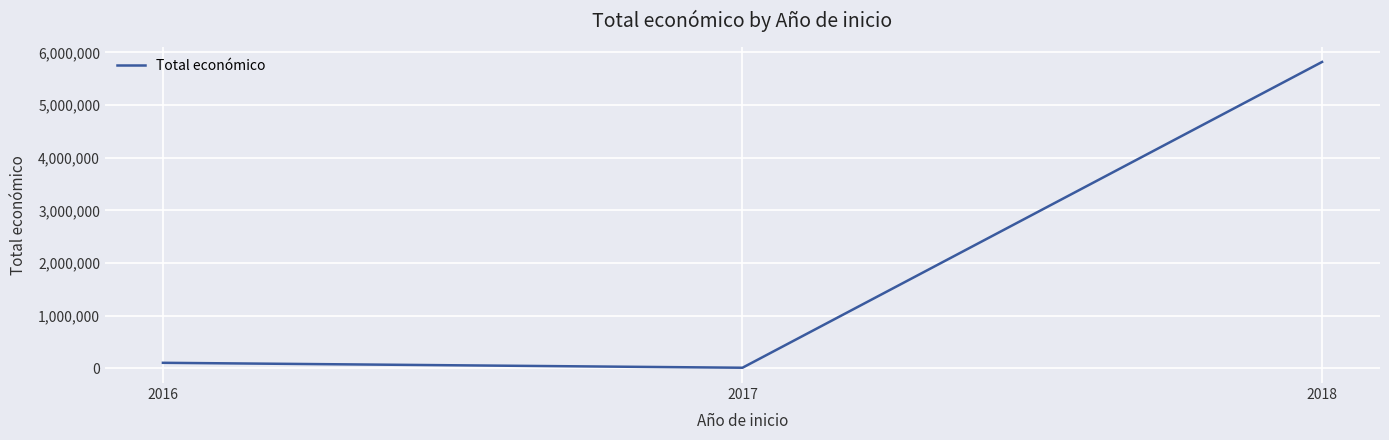

The value at 2018 is 7928177.9. True or false?

False